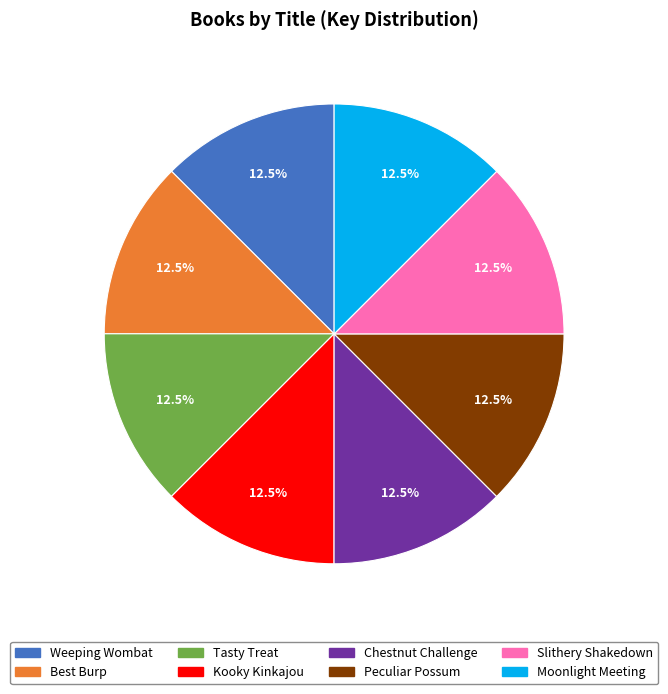

Does Weeping Wombat represent more than half of the total?

No